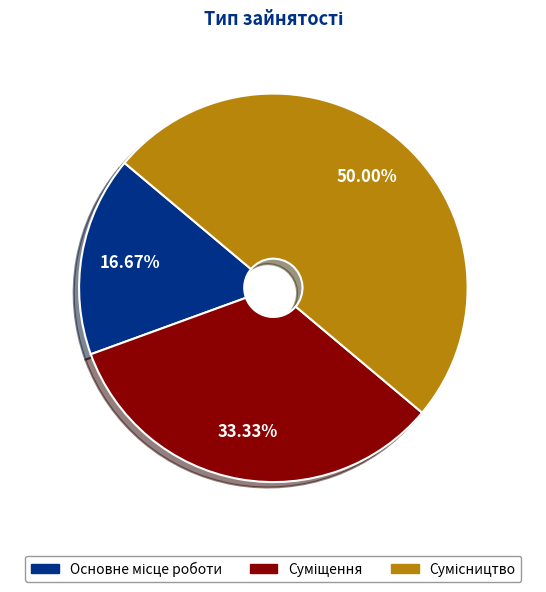

How many slices are in this pie chart?

3